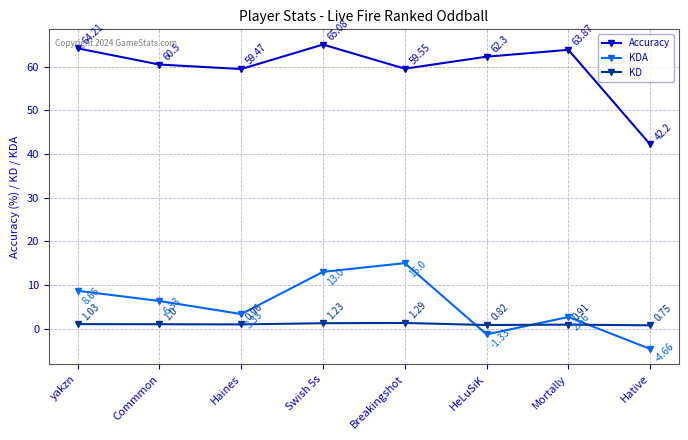

What is the spread (max minus min) of values at Breakingshot?

58.3